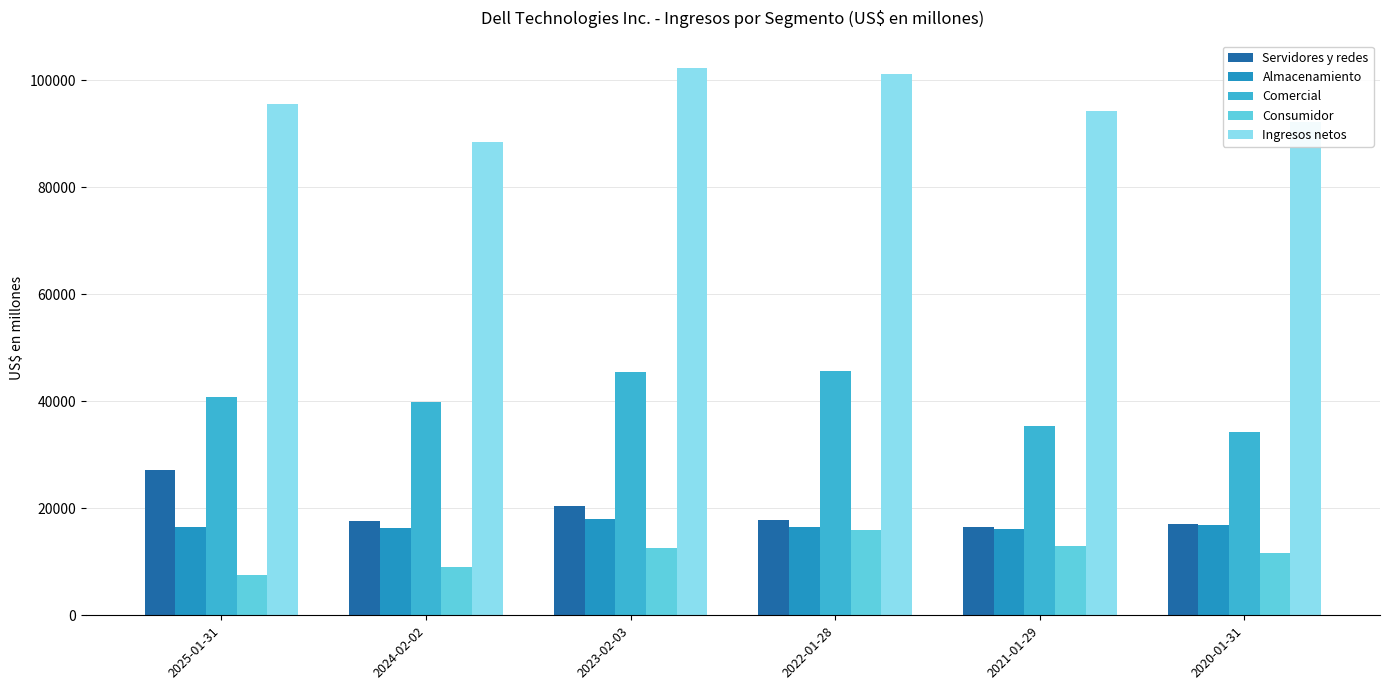

Is it true that Almacenamiento equals 5549 at 2021-01-29?

False